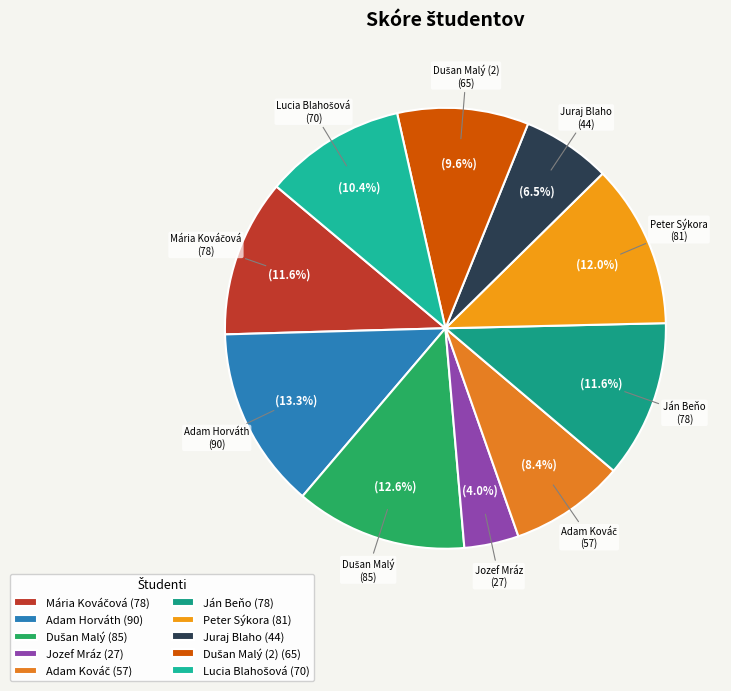

Which category has the biggest portion of the pie?

Adam Horváth (90)